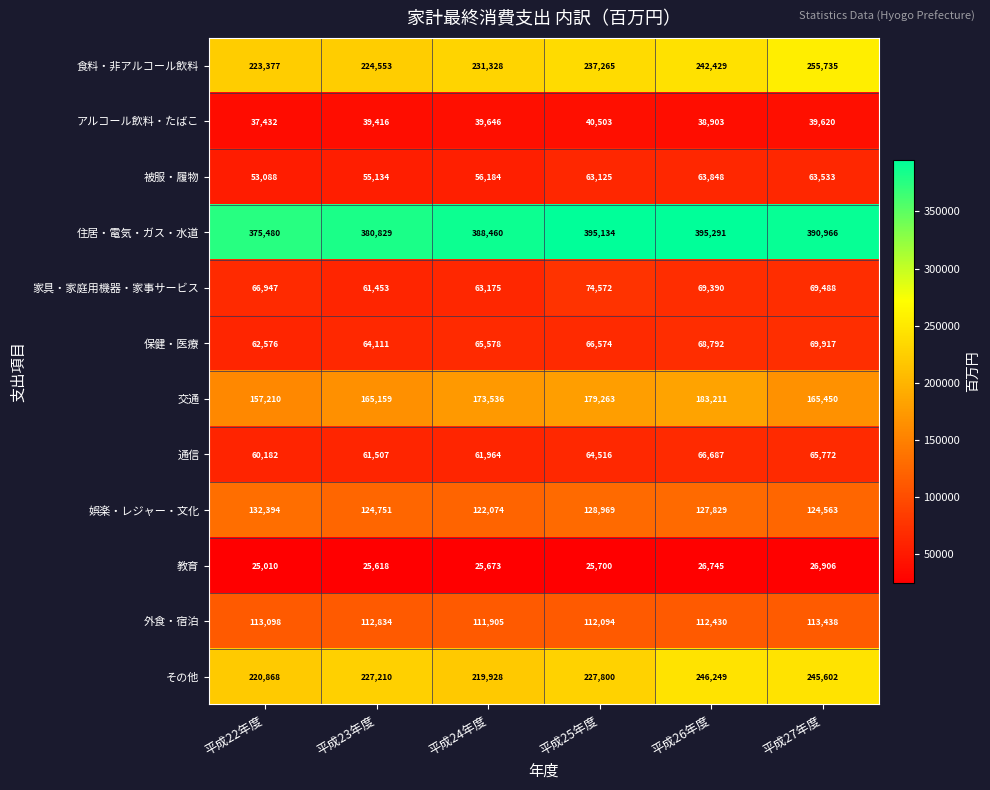

Between 平成24年度 and 平成25年度, which series saw the biggest shift?

家具・家庭用機器・家事サービス